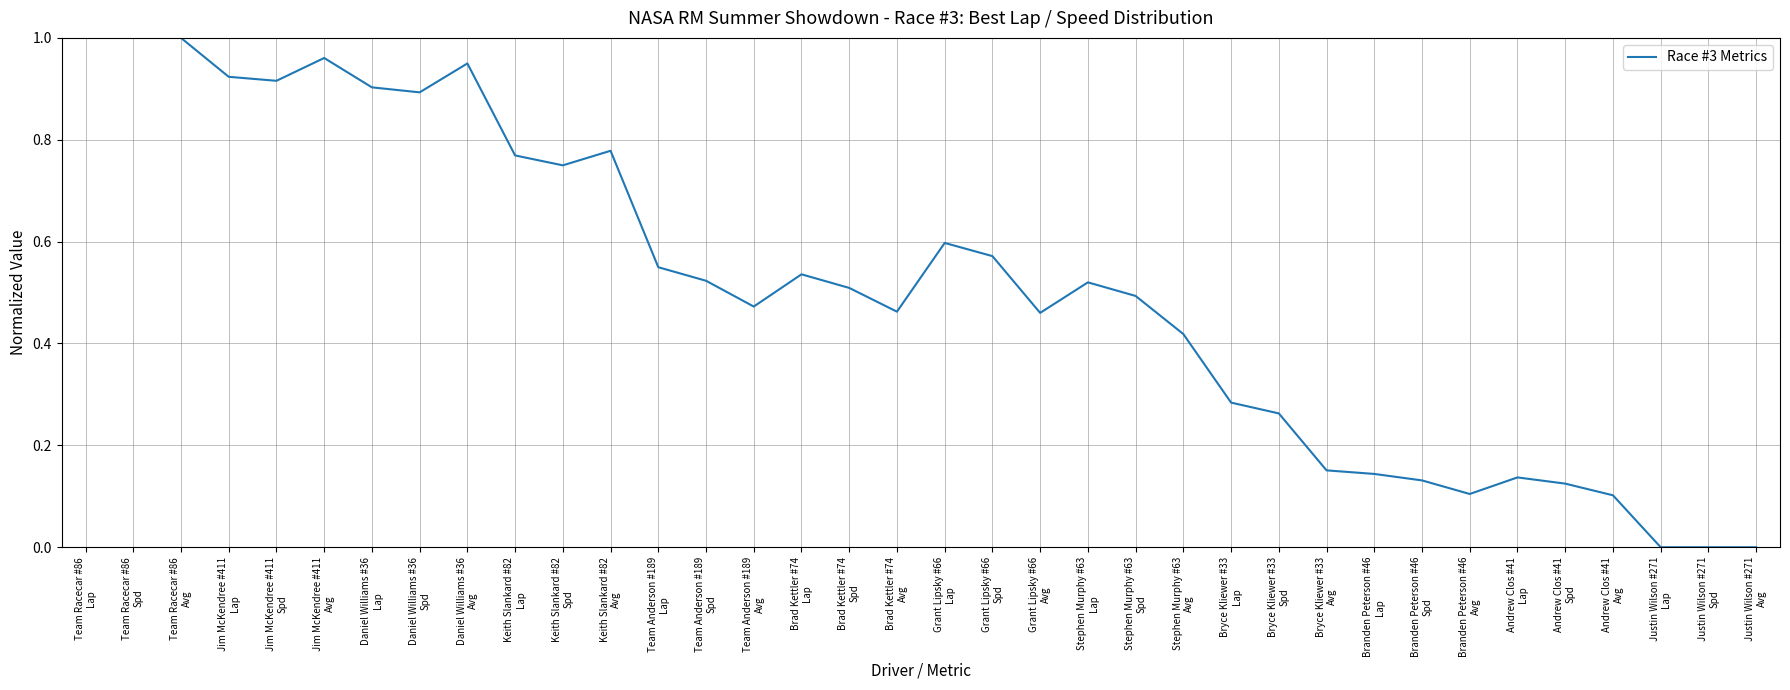

Does the chart have visible grid lines?

Yes